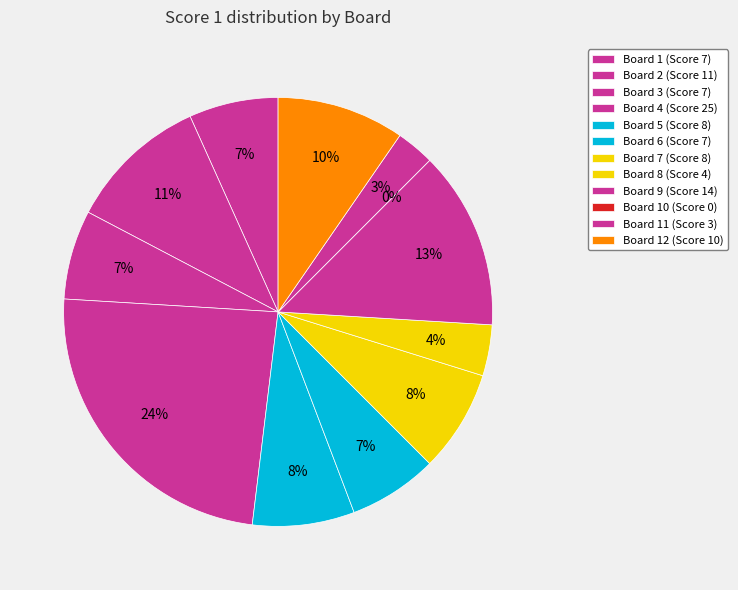

What percentage is the Board 8 slice, to the nearest percent?

4%